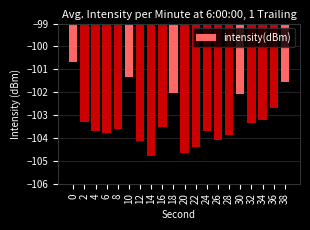

What is the value of the 13th bar from the left?

-103.7